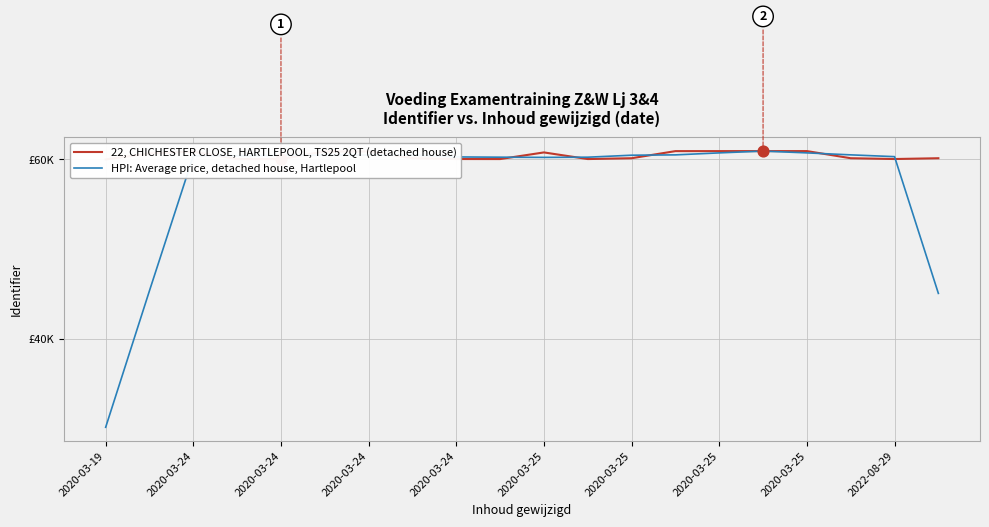

Which series contains the lowest Y value?

HPI: Average price, detached house, Hartlepool